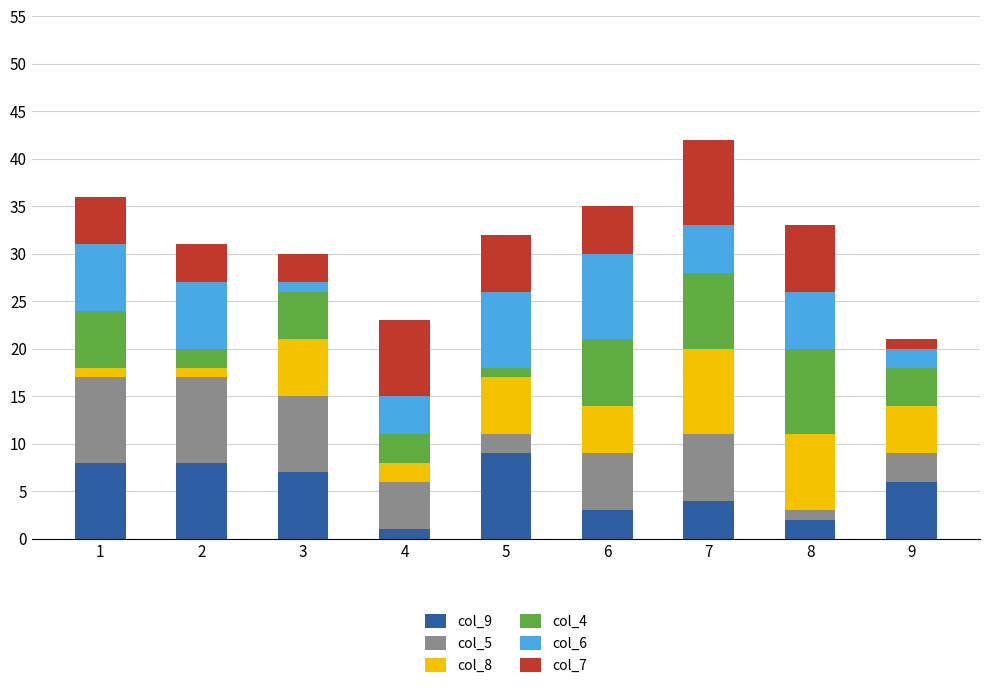

What is the total value across all series at 8?

33